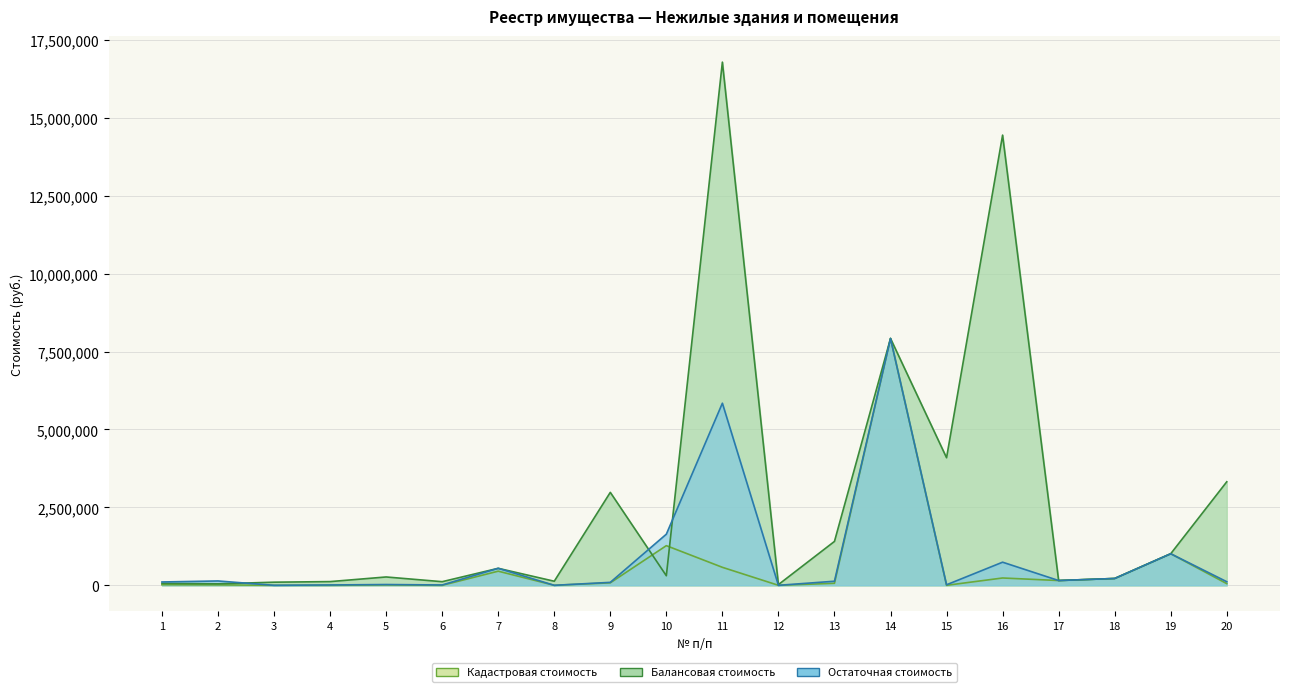

List the series in order of their peak value, highest first.

Кадастровая стоимость, Балансовая стоимость, Остаточная стоимость